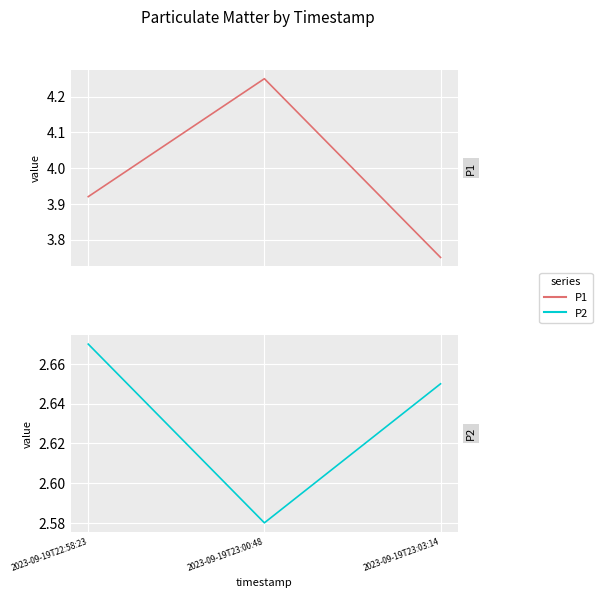

What is the average value of the P2 series?

2.6